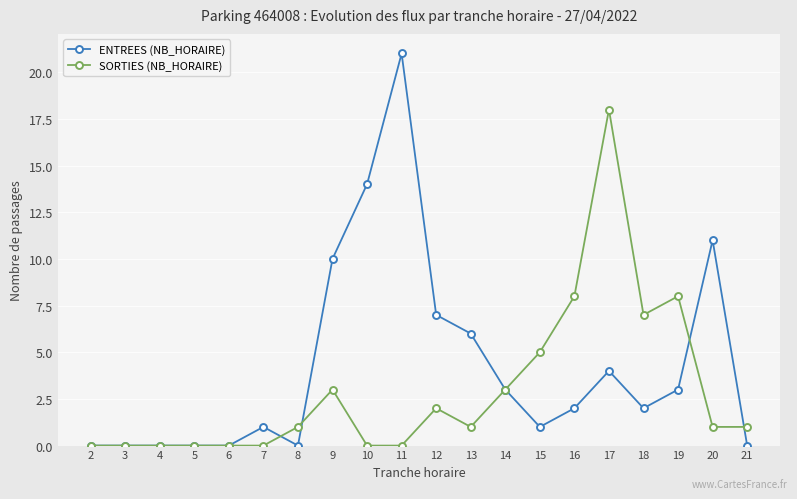

What are all the series names shown in the legend?

ENTREES (NB_HORAIRE), SORTIES (NB_HORAIRE)